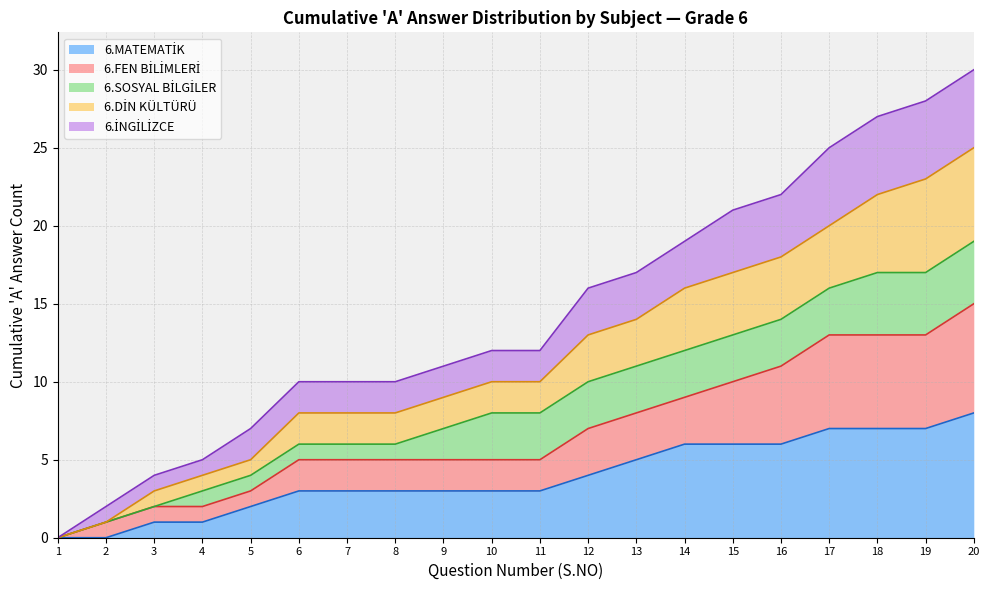

True or false: 6.MATEMATİK has more than 0 interior local peaks.

False